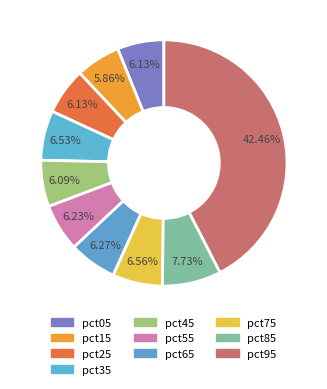

How many segments does this pie chart have?

10